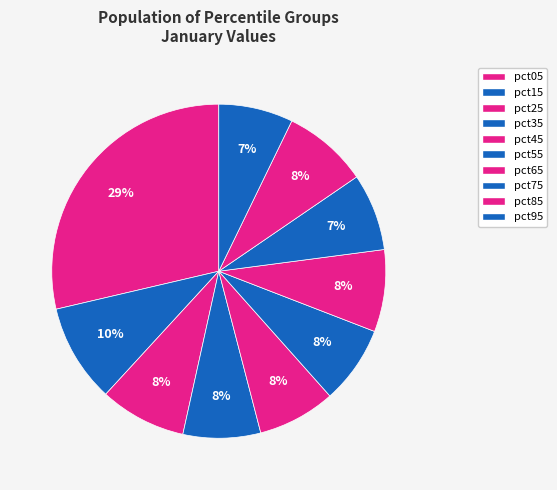

How many segments does this pie chart have?

10